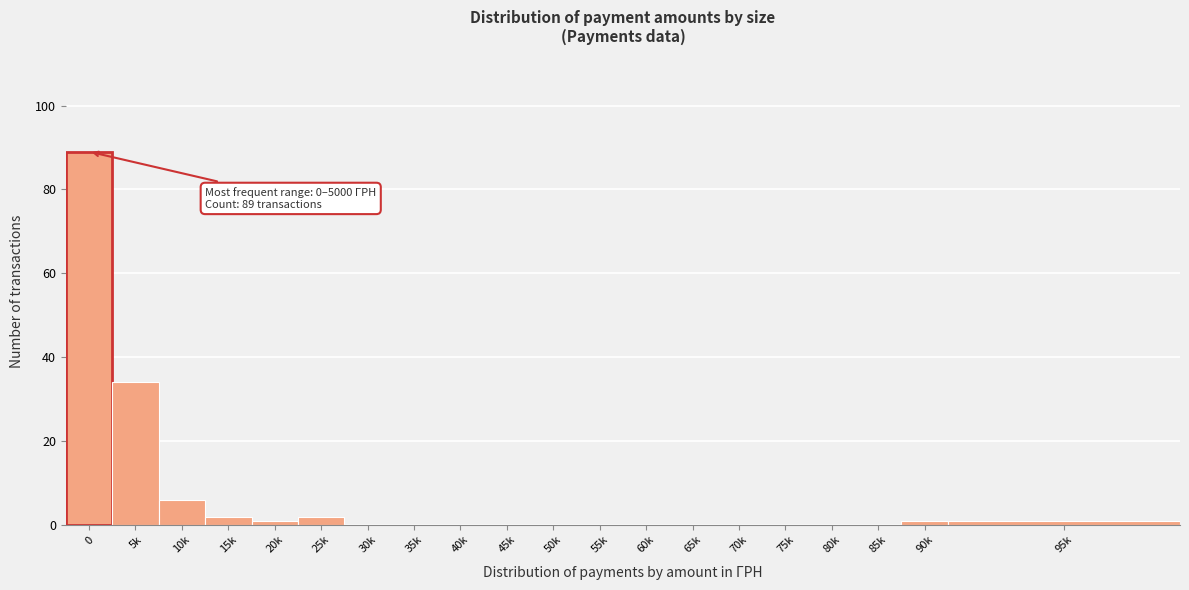

Reading right to left, transcribe all the data shown in this chart.

95k=1	90k=1	85k=0	80k=0	75k=0	70k=0	65k=0	60k=0	55k=0	50k=0	45k=0	40k=0	35k=0	30k=0	25k=2	20k=1	15k=2	10k=6	5k=34	0=89